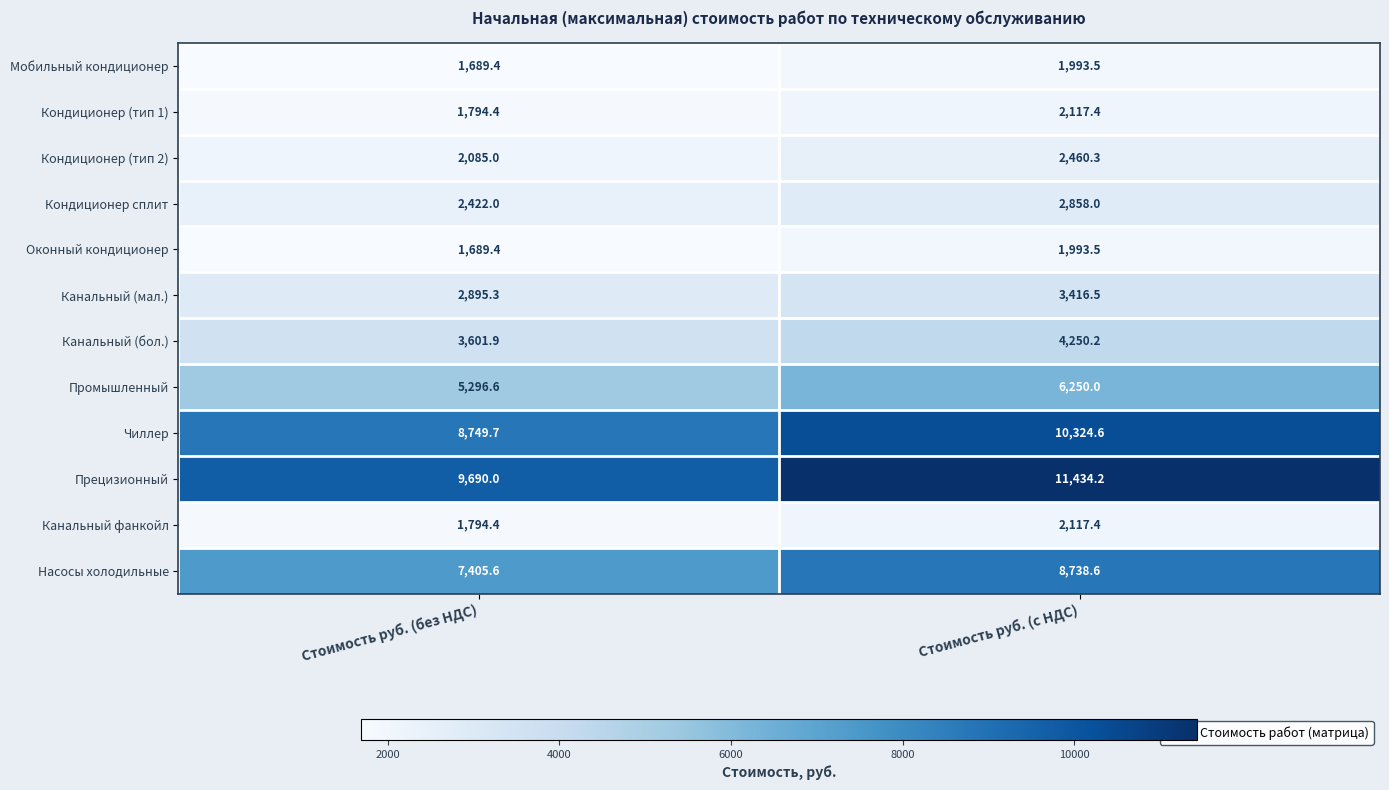

What is the difference between the Прецизионный values at Стоимость руб. (с НДС) and Стоимость руб. (без НДС)?

1744.2